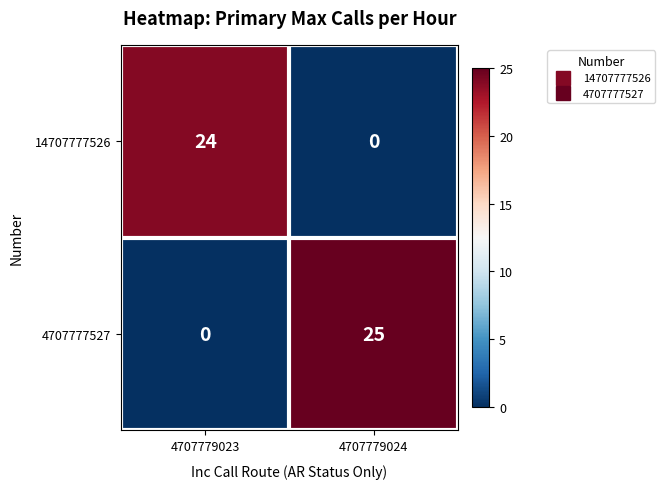

Rank the series at 4707779023 from lowest to highest value.

4707777527, 14707777526